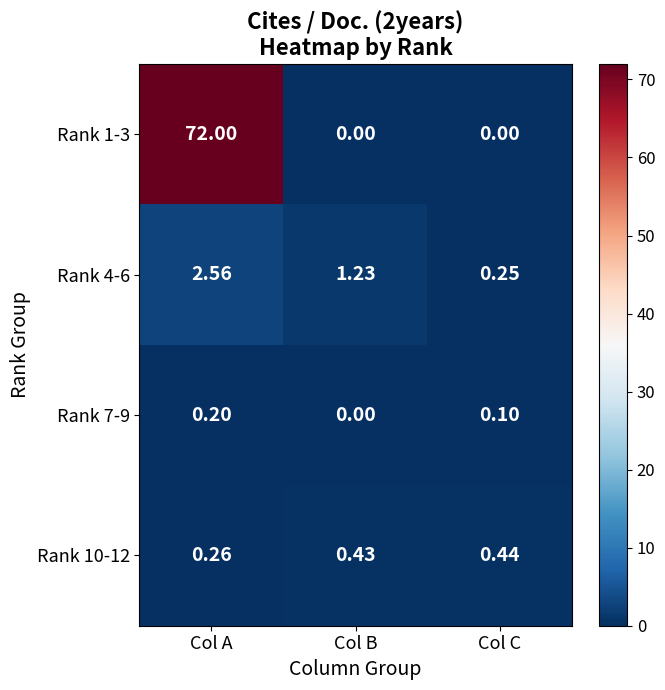

Which series changed the most between Col A and Col B?

Rank 1-3